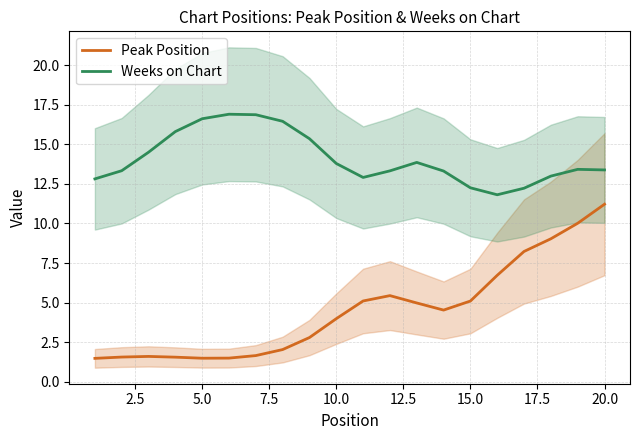

In Peak Position, how many points are lower than both neighbors (excluding endpoints)?

2